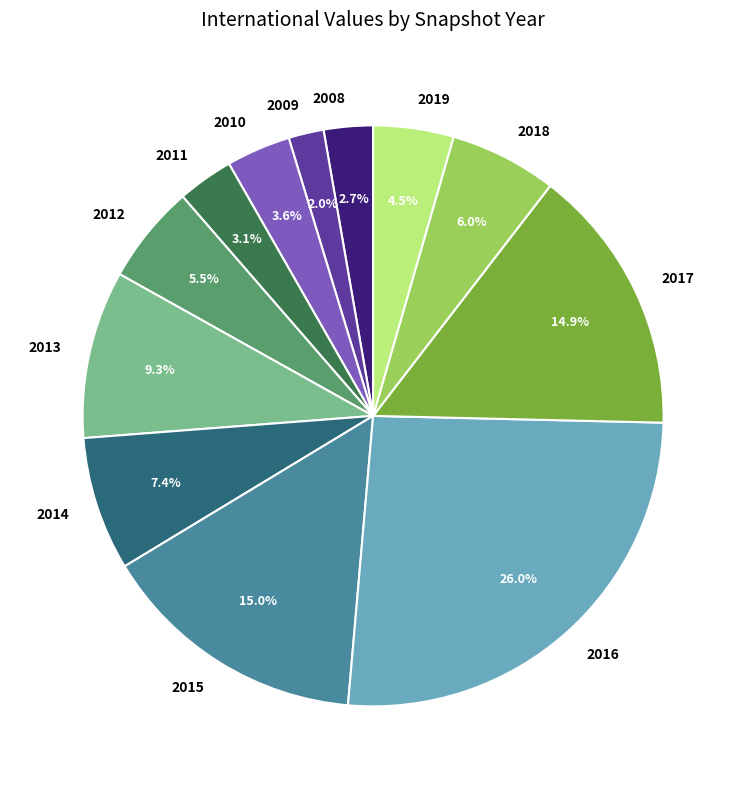

Which has a higher value, 2019 or 2015?

2015